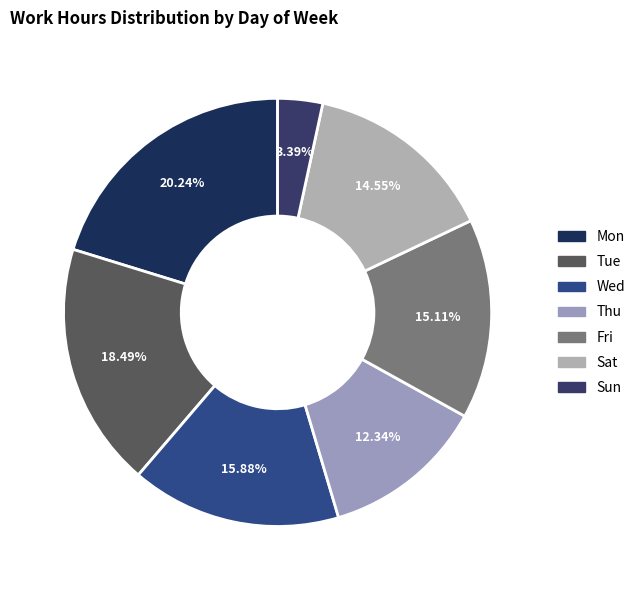

How many slices are in this pie chart?

7